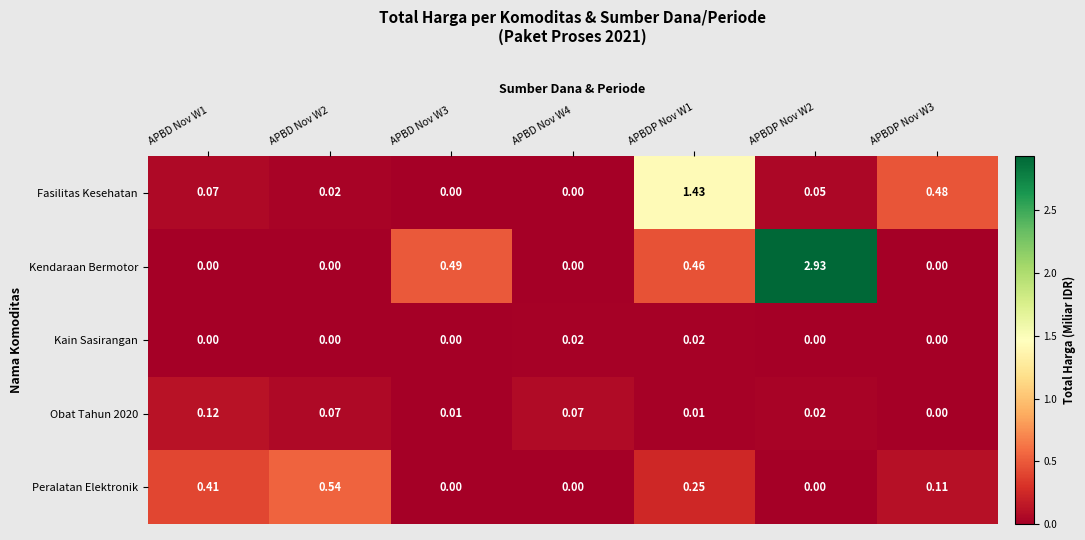

Which series has the largest total across all categories?

Kendaraan Bermotor